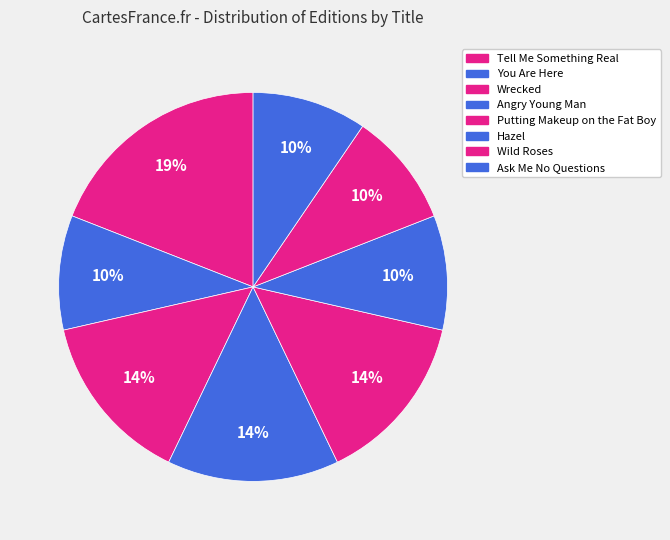

Count the number of slices in the pie.

8